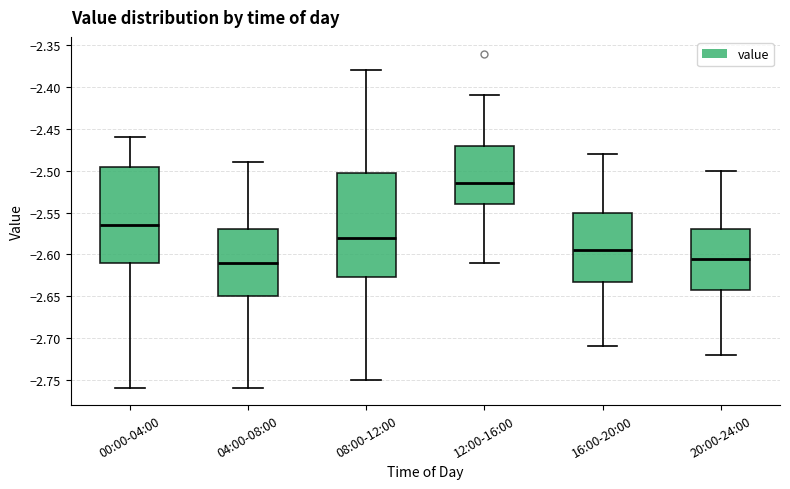

Comparing the boxes themselves (not the whiskers), which one is the tallest?

08:00-12:00